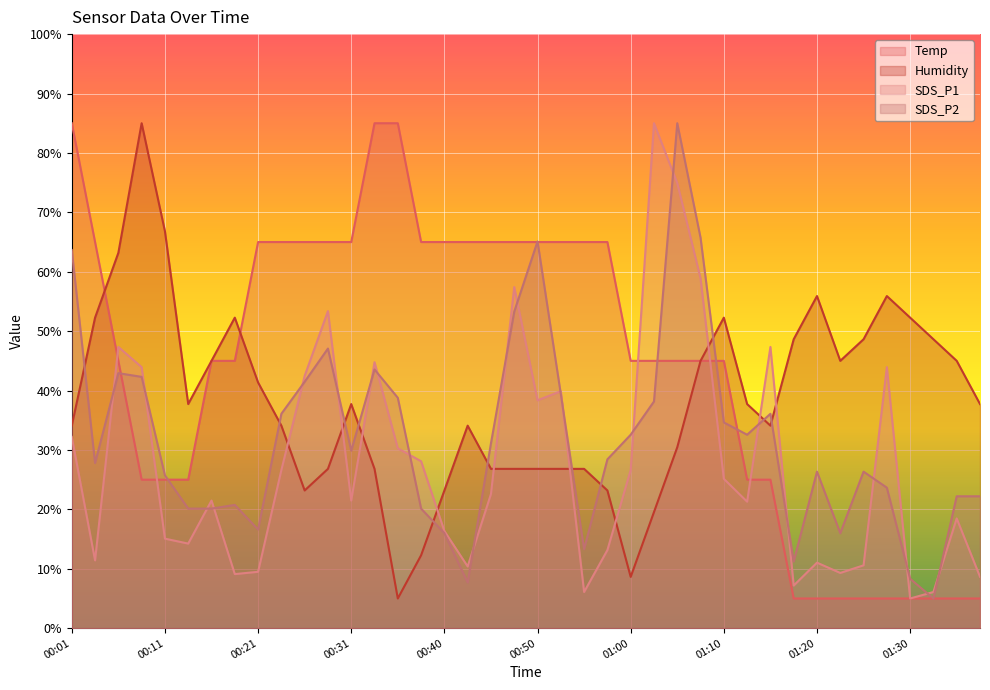

What is the label of the 9th point from the right?

01:17